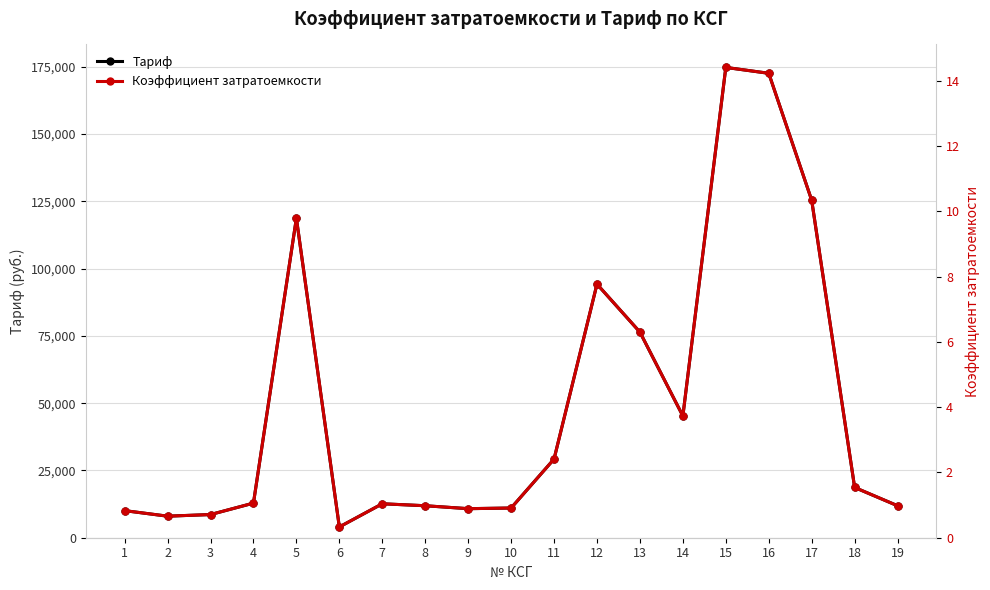

What is the sum of all Тариф values?

956941.6